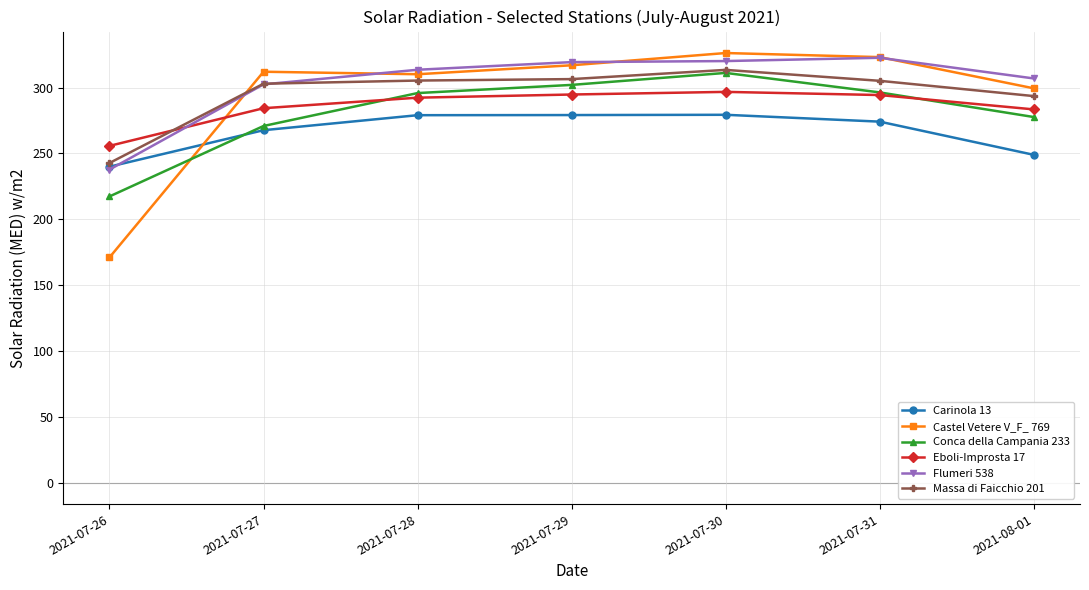

What are all the series names shown in the legend?

Carinola 13, Castel Vetere V_F_ 769, Conca della Campania 233, Eboli-Improsta 17, Flumeri 538, Massa di Faicchio 201